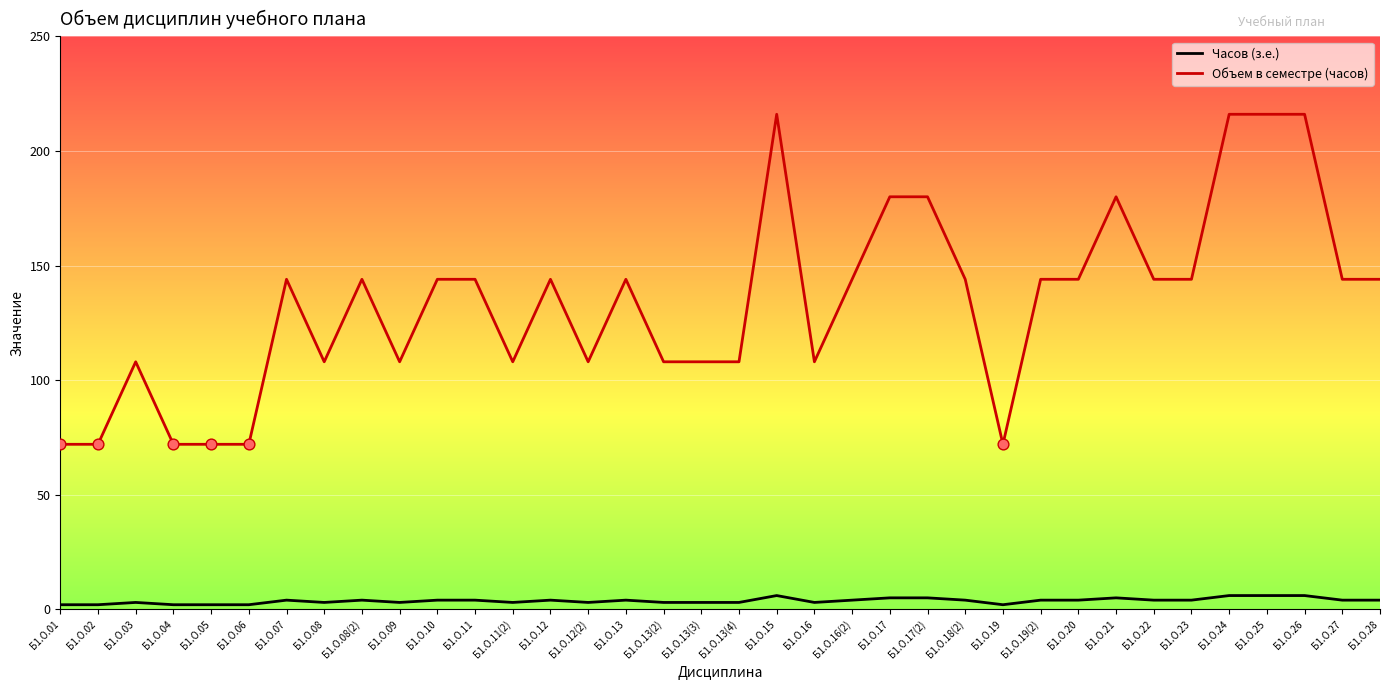

What are all the series names shown in the legend?

Часов (з.е.), Объем в семестре (часов)